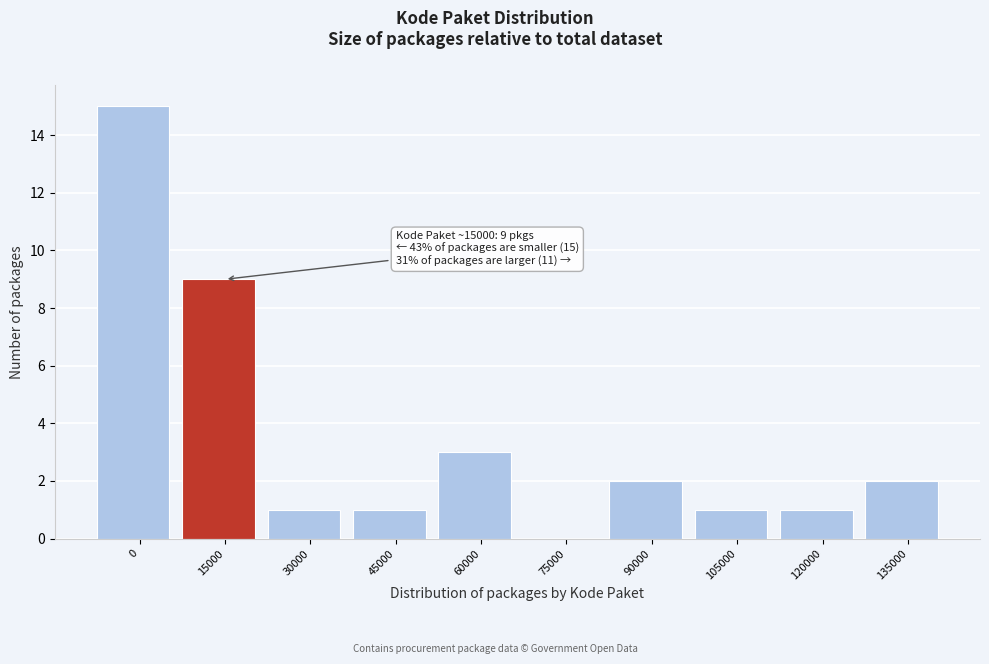

Reading left to right, transcribe all the data shown in this chart.

0=15	15000=9	30000=1	45000=1	60000=3	75000=0	90000=2	105000=1	120000=1	135000=2